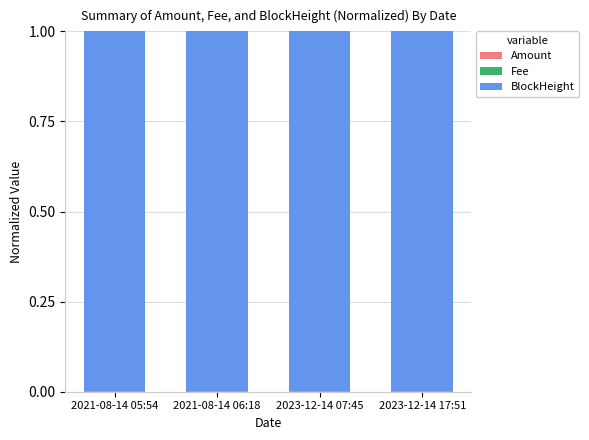

Is it true that Fee equals 0.0 at 2021-08-14 05:54?

True